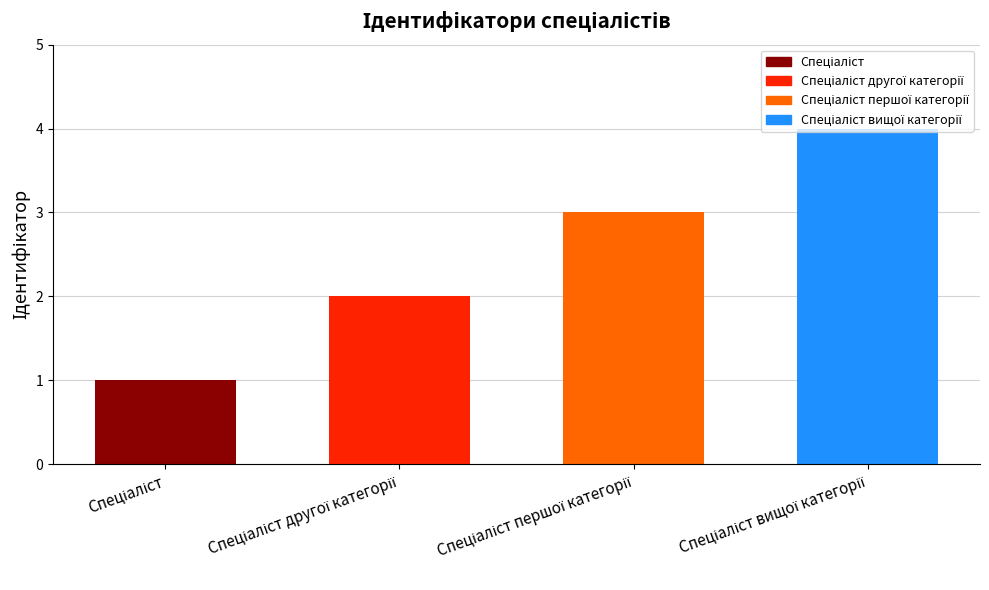

What is the maximum value shown in the chart?

4